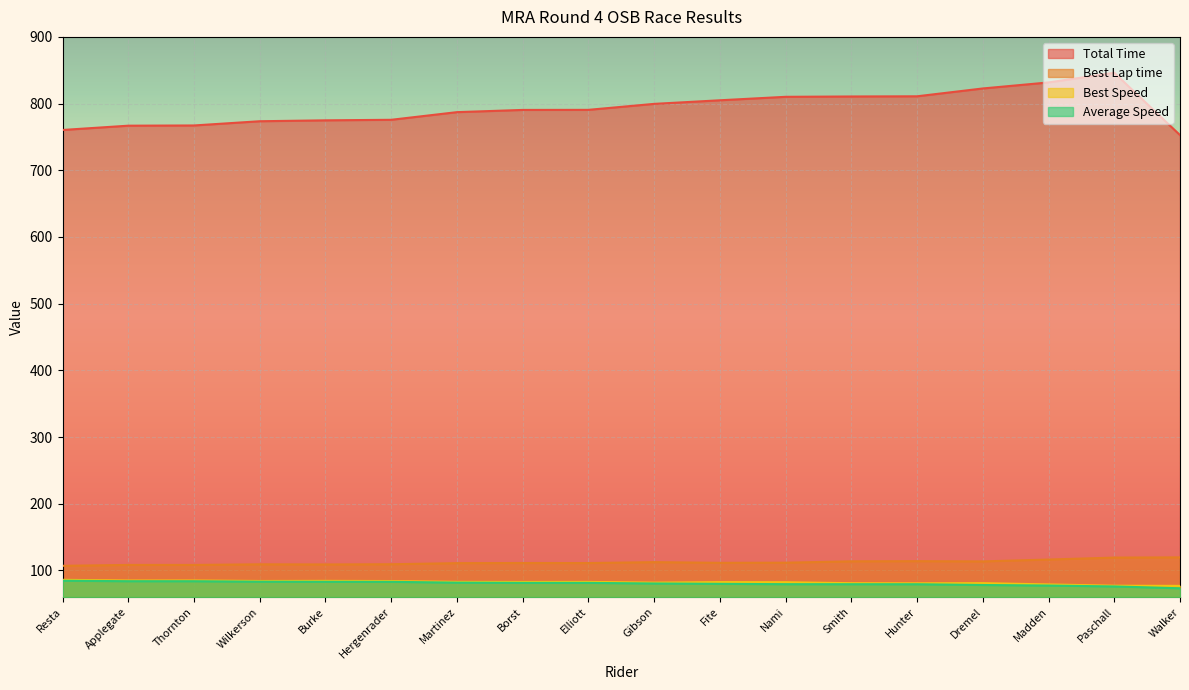

At which category does Best Lap time reach its first local valley?

Thornton